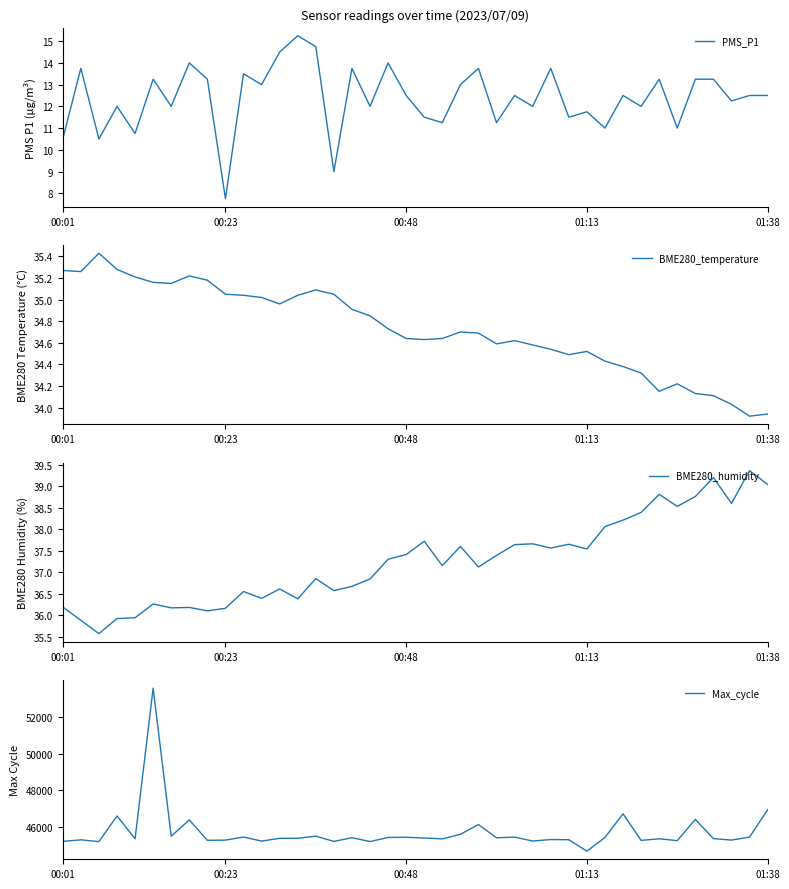

True or false: Max_cycle and BME280_humidity intersect in this chart.

False